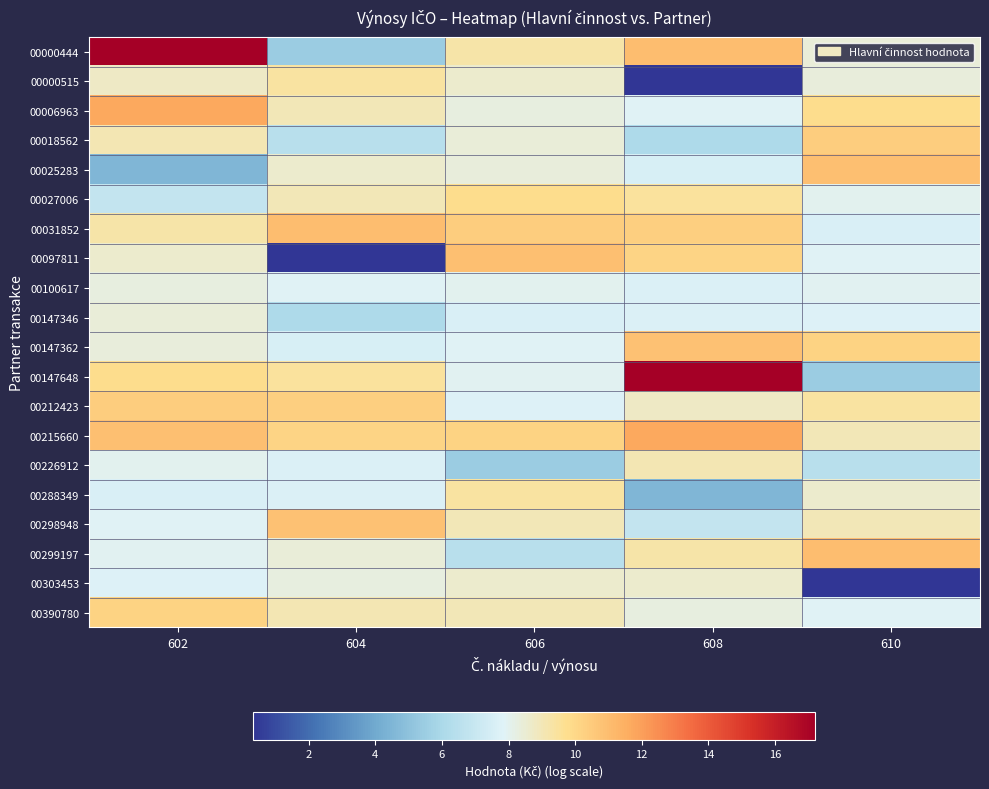

At which category does the chart reach its peak across all series?

602